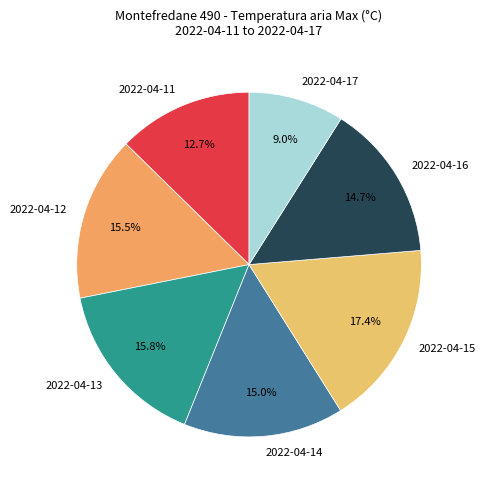

Is there any slice that represents more than half of the pie?

No